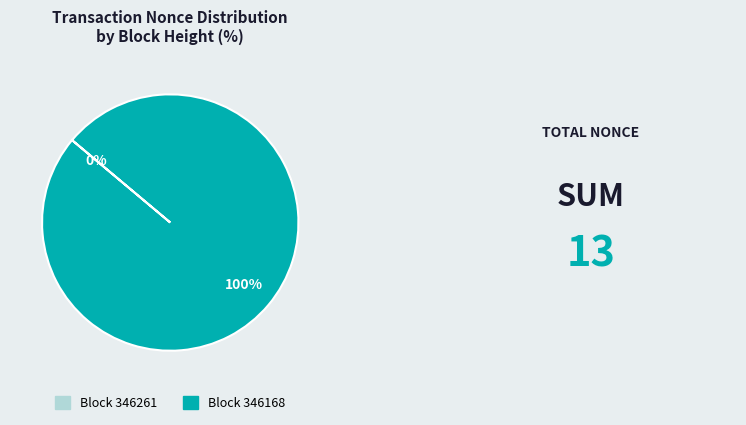

Which category accounts for the majority?

346168